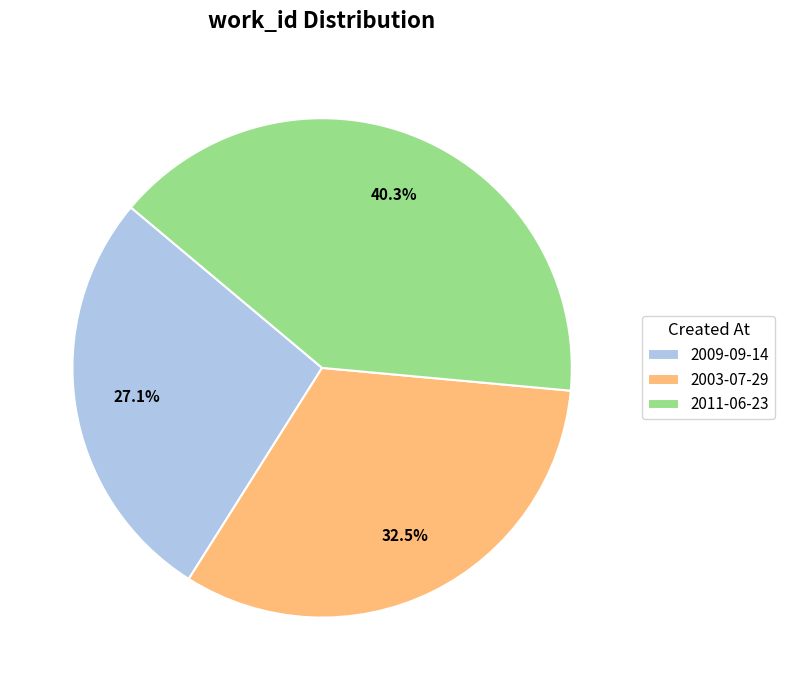

Is it true that 2009-09-14 is 27% of the pie?

True